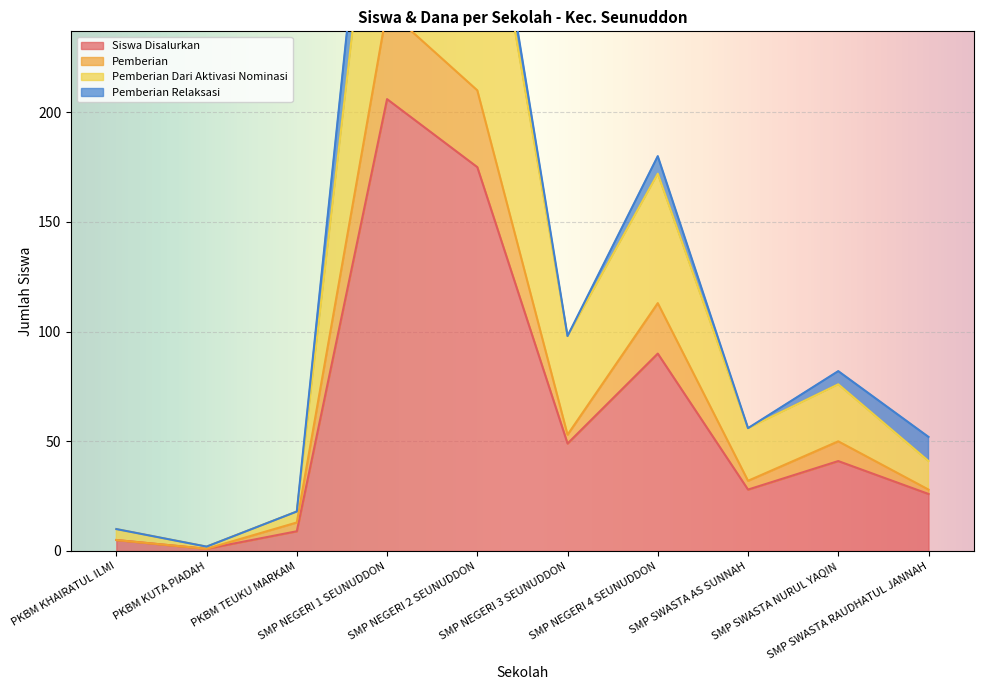

What is the highest value of the Siswa Disalurkan series?

206